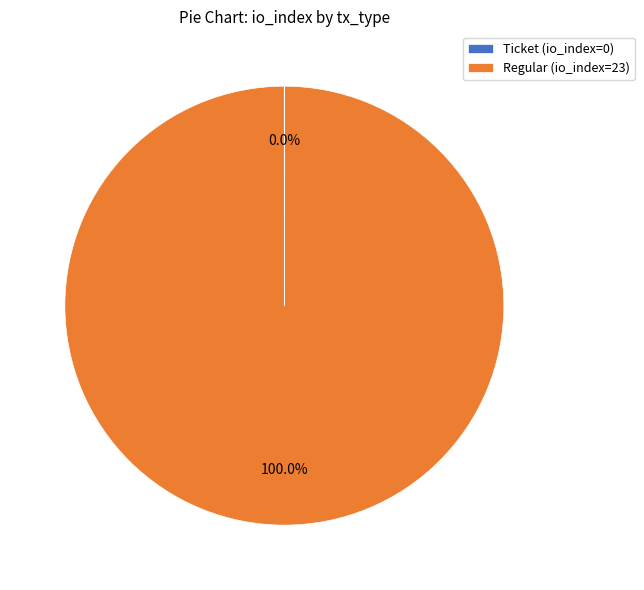

What is the majority slice?

Regular (io_index=23)